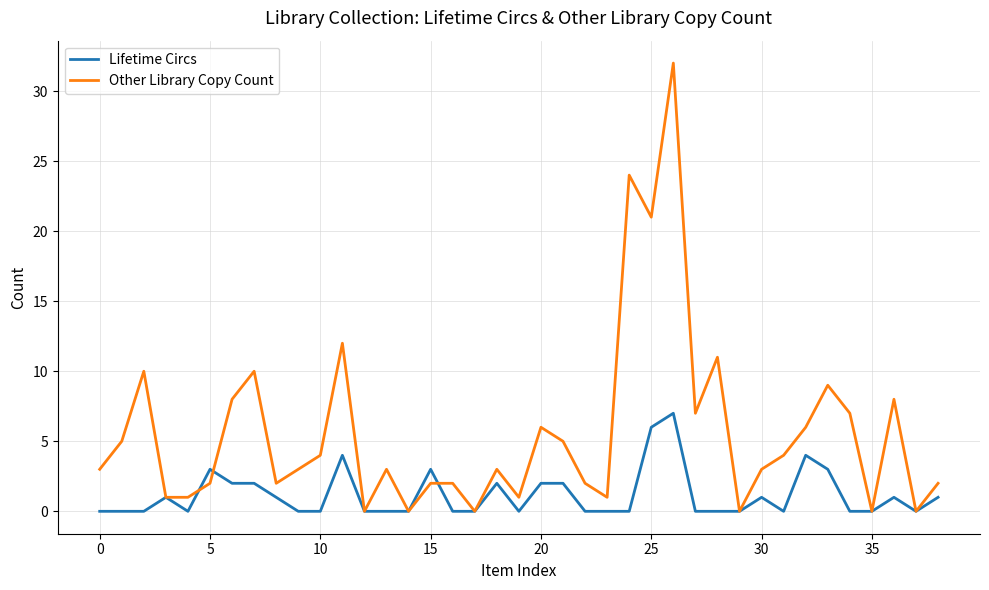

Which series has the widest spread of values?

Other Library Copy Count